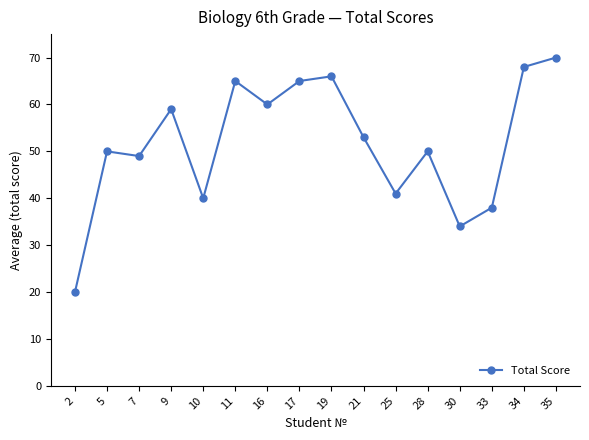

What is the sum of all values?

828